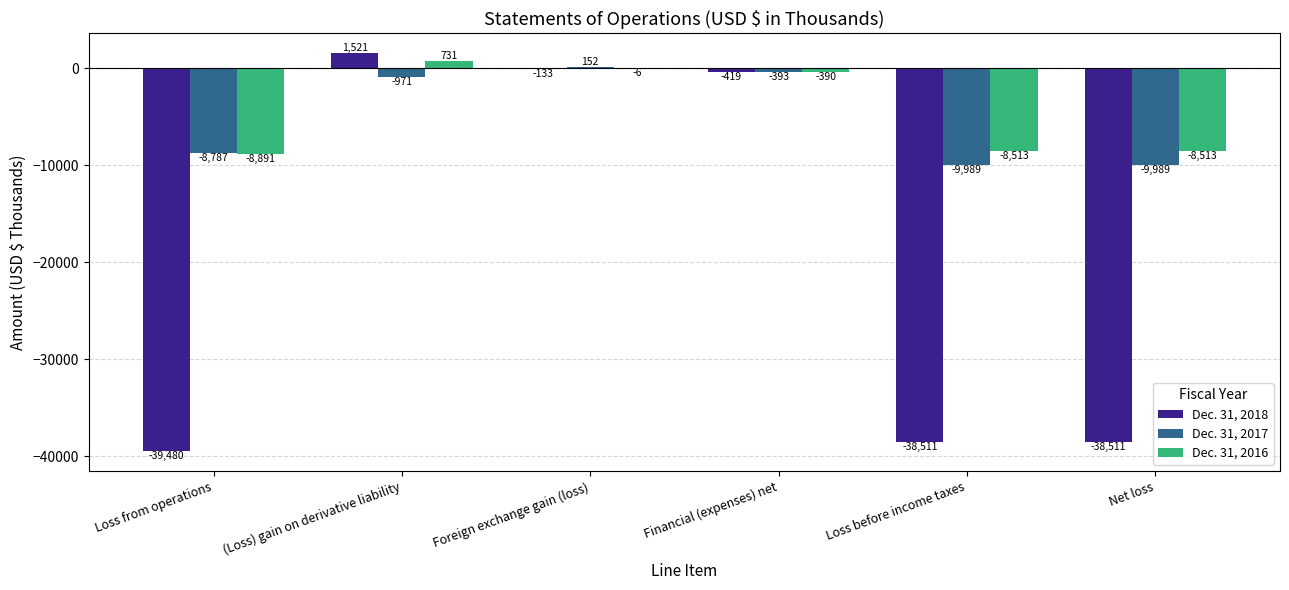

Between Loss from operations and (Loss) gain on derivative liability, which series saw the biggest shift?

Dec. 31, 2018